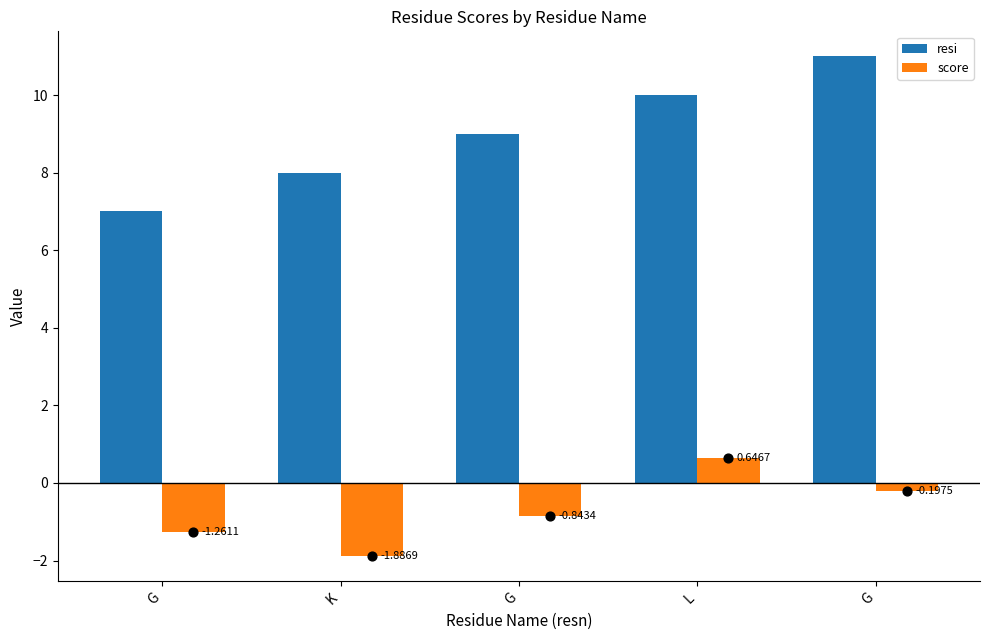

Is the value of resi at G greater than the value of score at G?

Yes